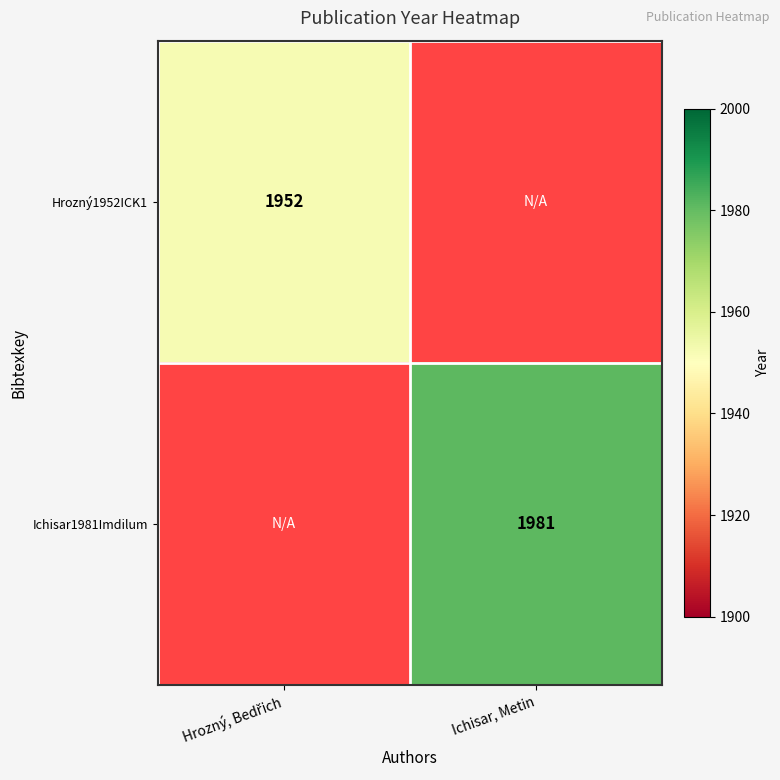

The value of Ichisar1981Imdilum at Ichisar, Metin is 1981. True or false?

True